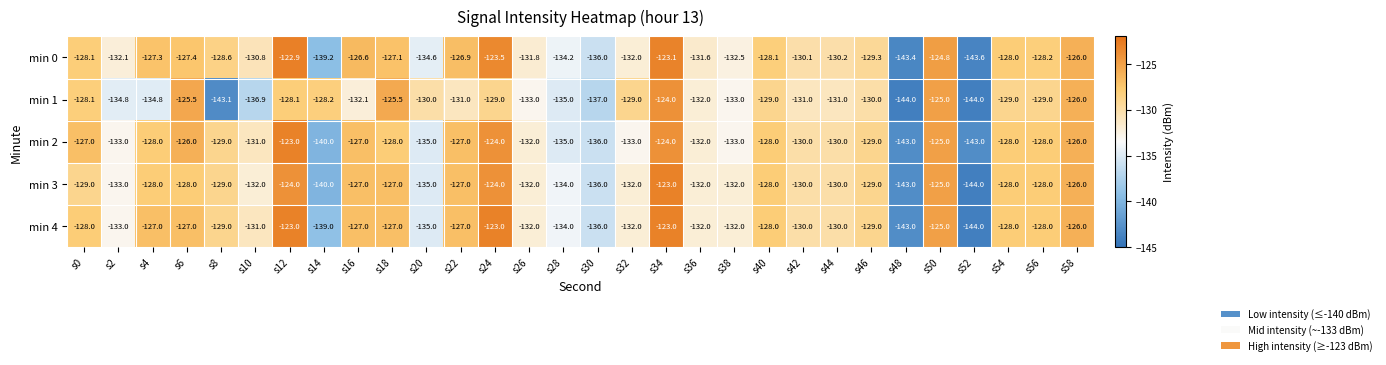

Is it true that min 1 equals -33.8 at s16?

False